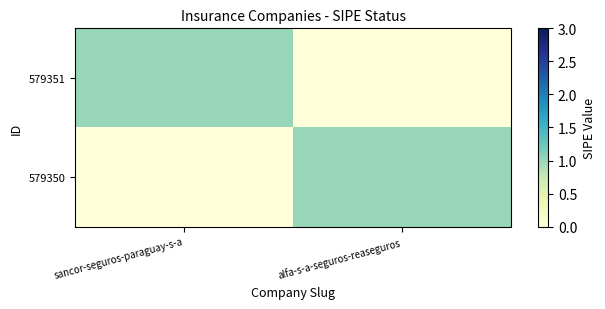

Which series has the widest spread of values?

579351